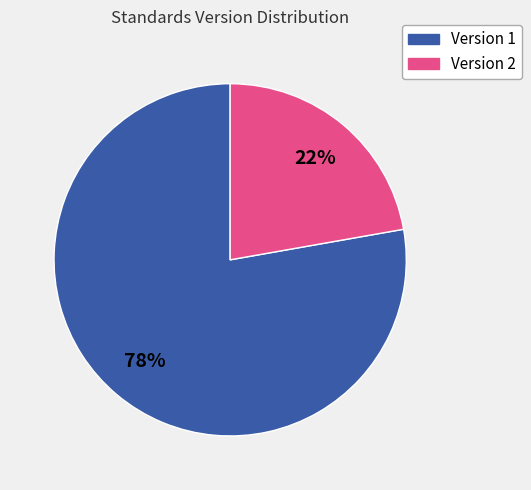

How many segments does this pie chart have?

2